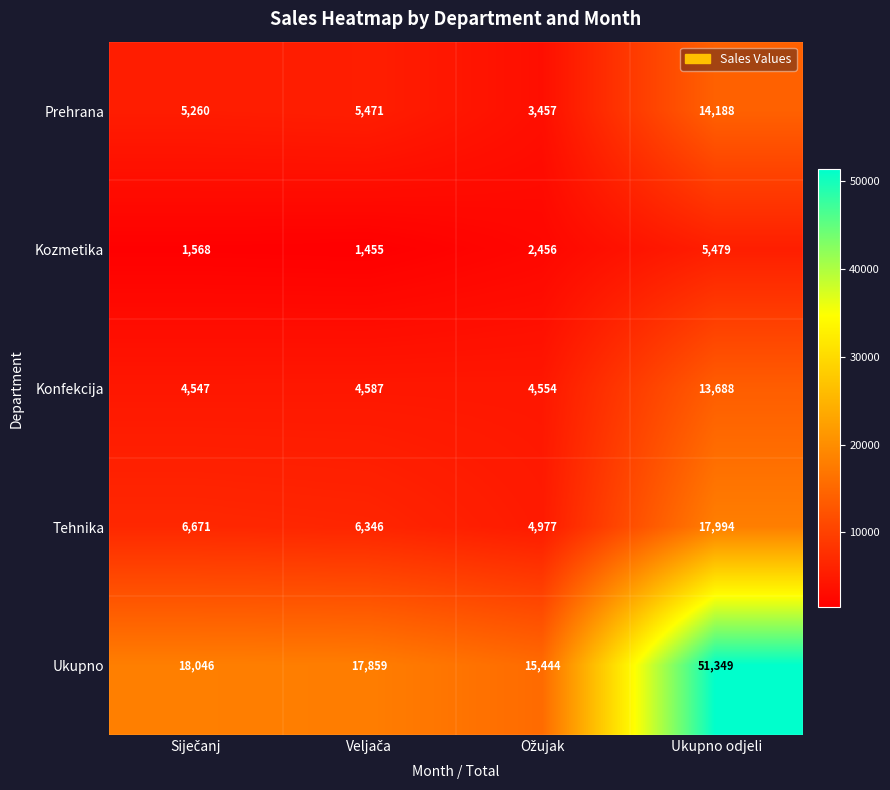

What is the difference between the maximum and minimum values in the Prehrana series?

10731